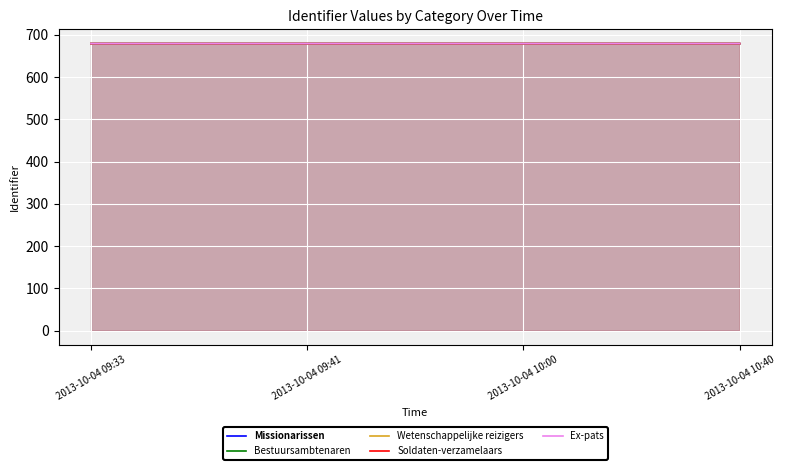

Which category has the lowest value across all series?

2013-10-04 09:33